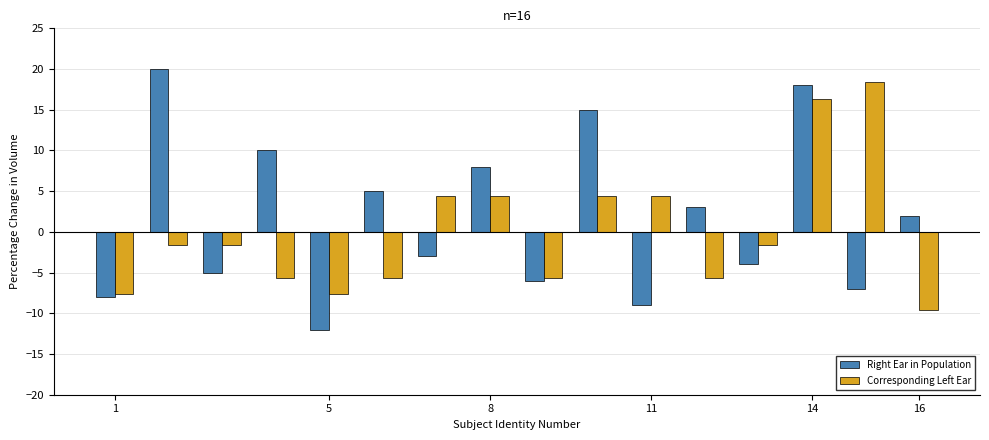

What is the greatest value displayed?

20.0